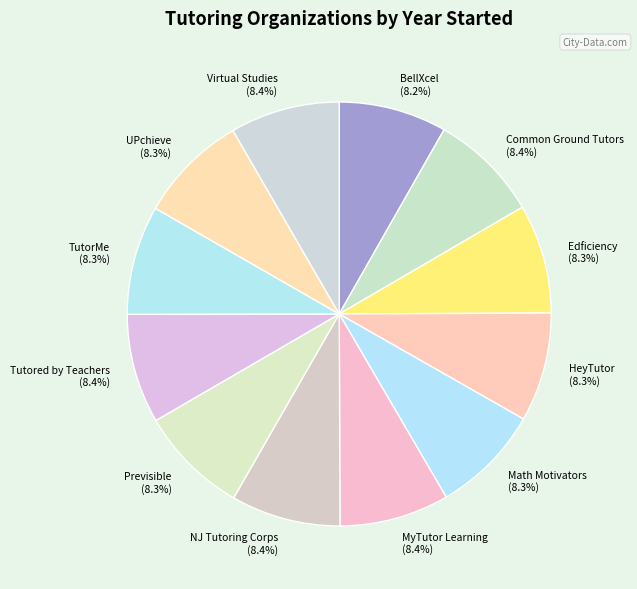

Is MyTutor Learning (8.4%) the majority of the pie?

No